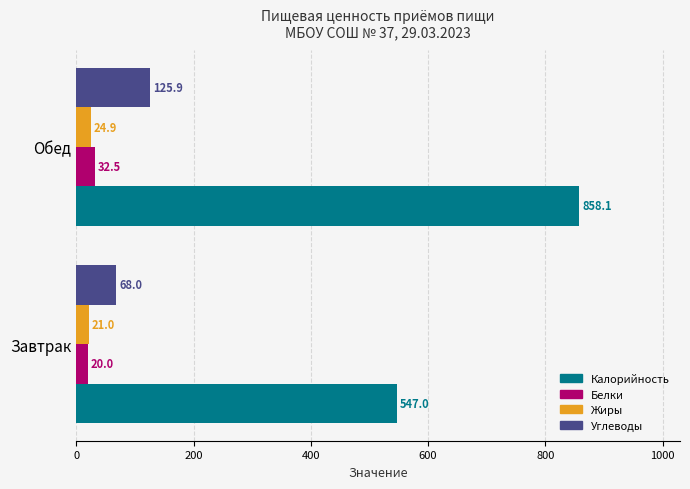

Which series has the widest spread of values?

Калорийность